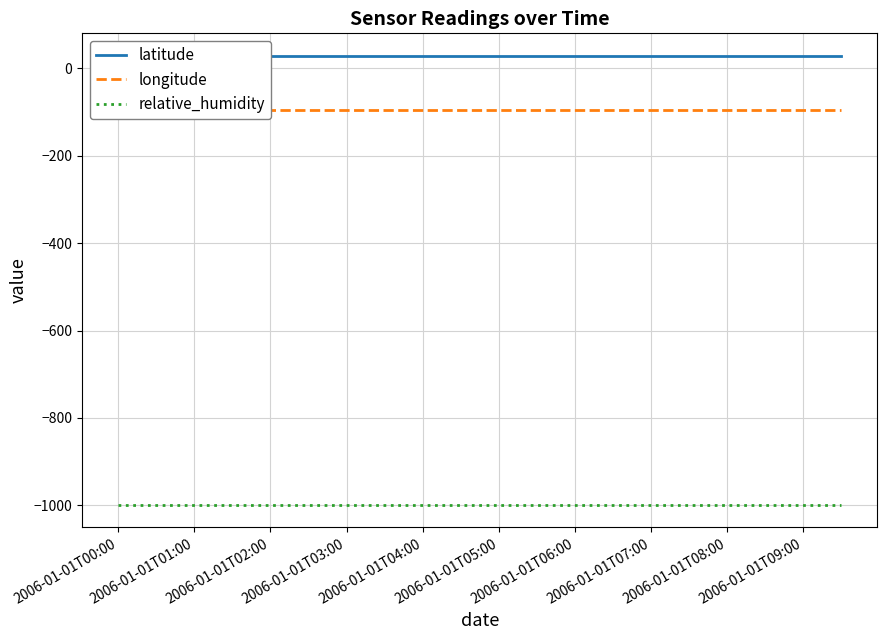

True or false: latitude has more than 0 points higher than both neighbors.

False